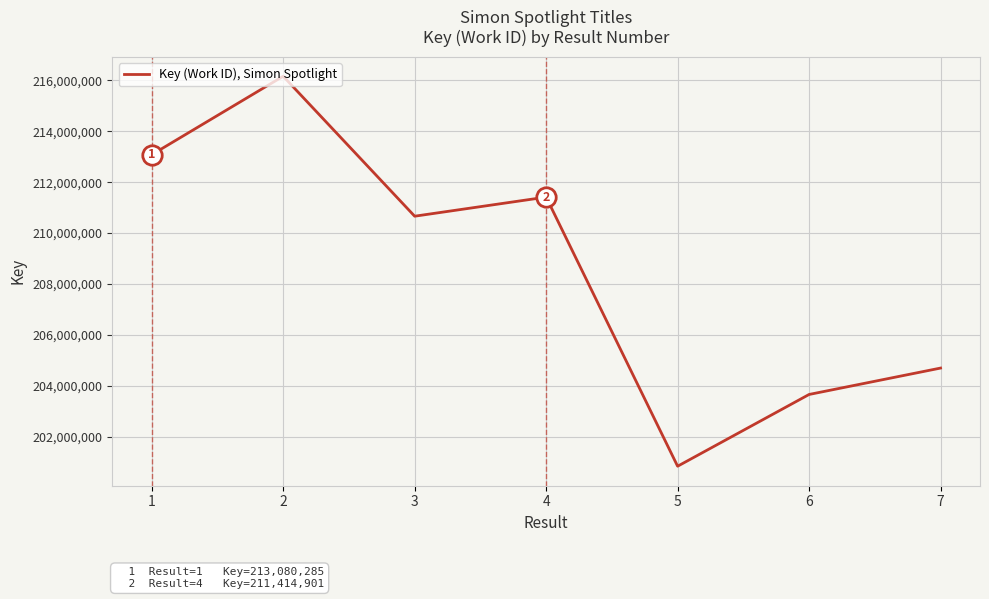

Between 4 and 5, which is larger?

4